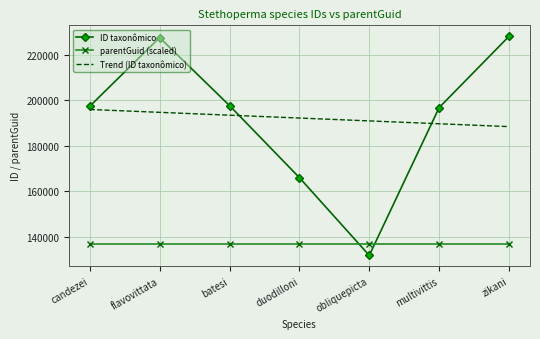

What is the sum of all Trend (ID taxonômico) values?

1345052.0